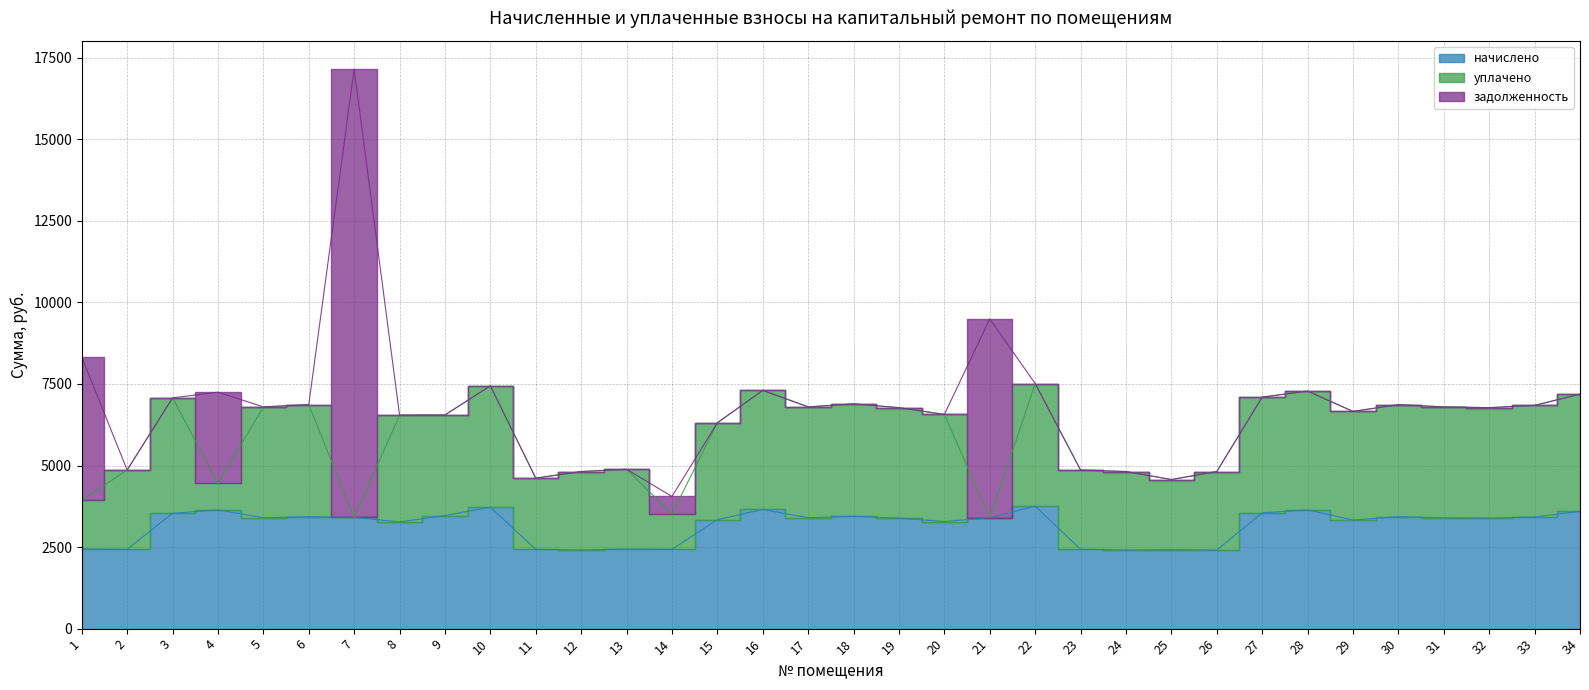

Reading left to right, transcribe all the data shown in this chart.

начислено: 2442.2	2430.7	3536.6	3640.3	3398.4	3433.0	3409.9	3271.7	3467.5	3721.0	2430.7	2407.7	2442.2	2430.7	3340.8	3651.8	3398.4	3444.5	3386.9	3283.2	3398.4	3755.5	2430.7	2407.7	2419.2	2407.7	3548.2	3640.3	3329.3	3433.0	3398.4	3386.9	3421.4	3594.2
уплачено: 1500.0	2430.7	3536.6	809.0	3398.4	3433.0	0.0	3271.7	3082.2	3721.0	2181.7	2407.7	2442.2	1082.5	2969.6	3651.8	3398.4	3444.5	3386.9	3283.2	0.0	3755.5	2430.7	2407.7	2150.4	2407.7	3548.2	3640.3	3329.3	3433.0	3398.4	3386.9	3421.4	3594.2
задолженность: 4379.9	0.0	0.0	2799.8	0.0	0.0	13740.3	0.0	0.0	0.0	0.0	0.0	0.0	538.0	0.0	0.0	0.0	0.0	0.0	0.0	6094.7	0.0	0.0	0.0	0.0	0.0	0.0	0.0	0.0	0.0	0.0	0.0	0.0	0.0